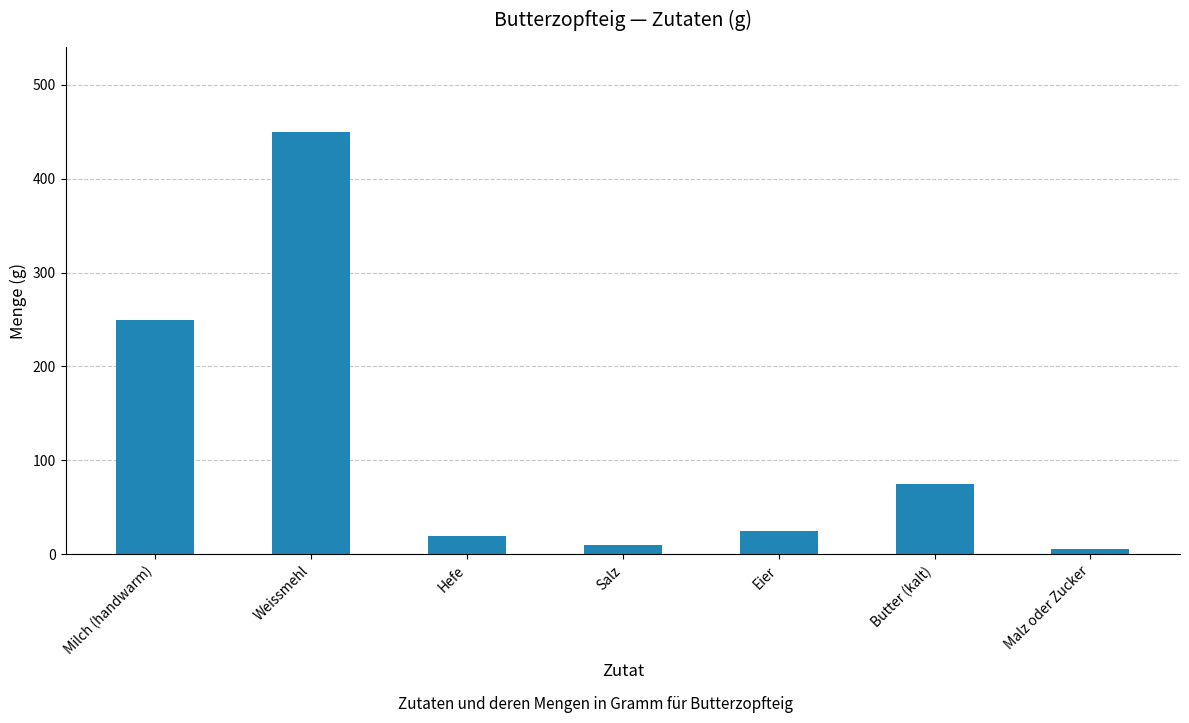

What is the label of the 1st bar from the right?

Malz oder Zucker